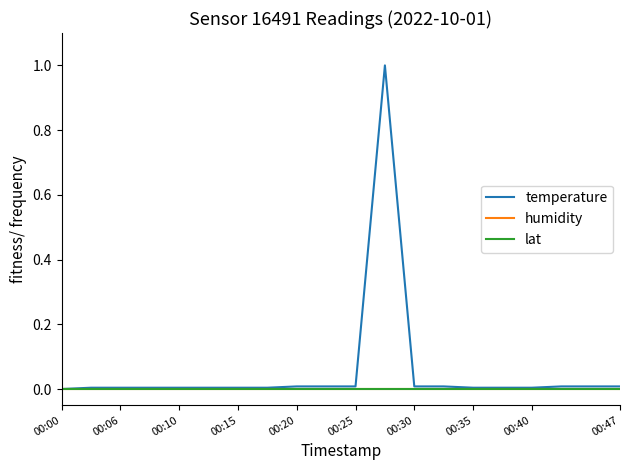

Rank the series by their maximum value, from highest to lowest.

temperature, humidity, lat